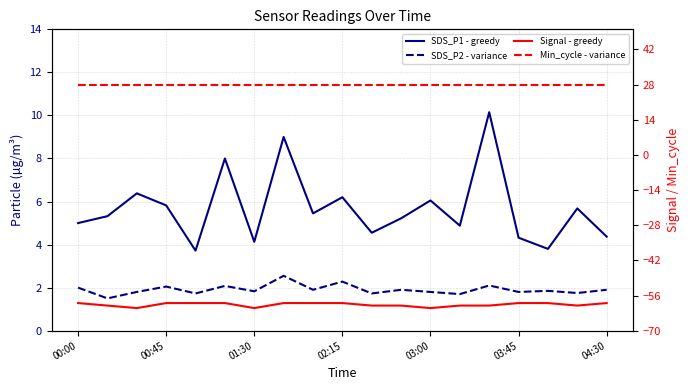

What is the approximate value of SDS_P2 - variance at 01:30?

1.8